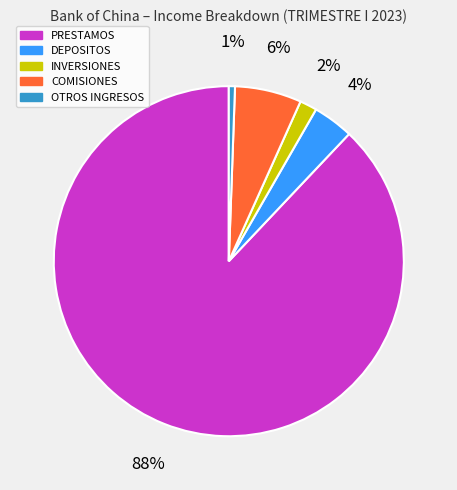

The OTROS INGRESOS slice represents 11% of the pie. True or false?

False